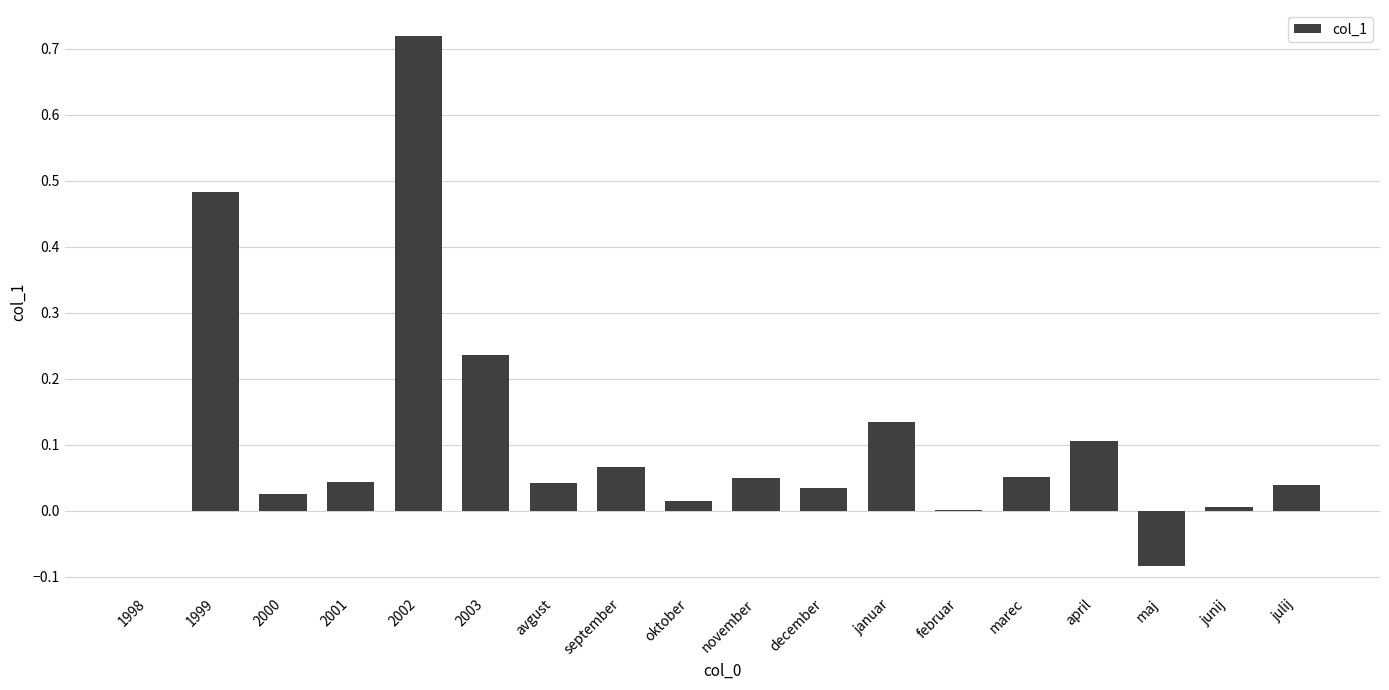

Count the number of data series in this chart.

1